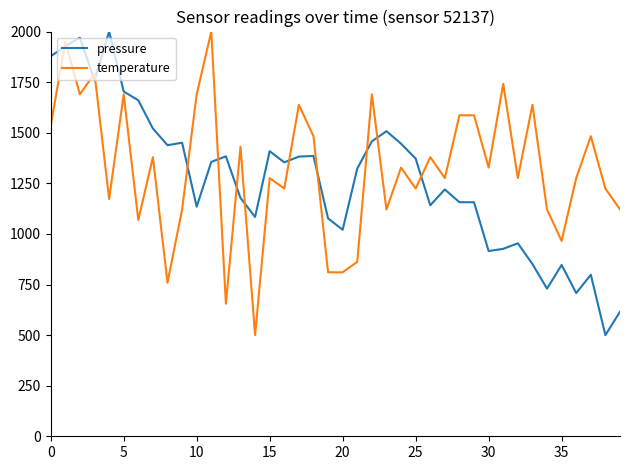

Is this an area chart (filled region under the line)?

No